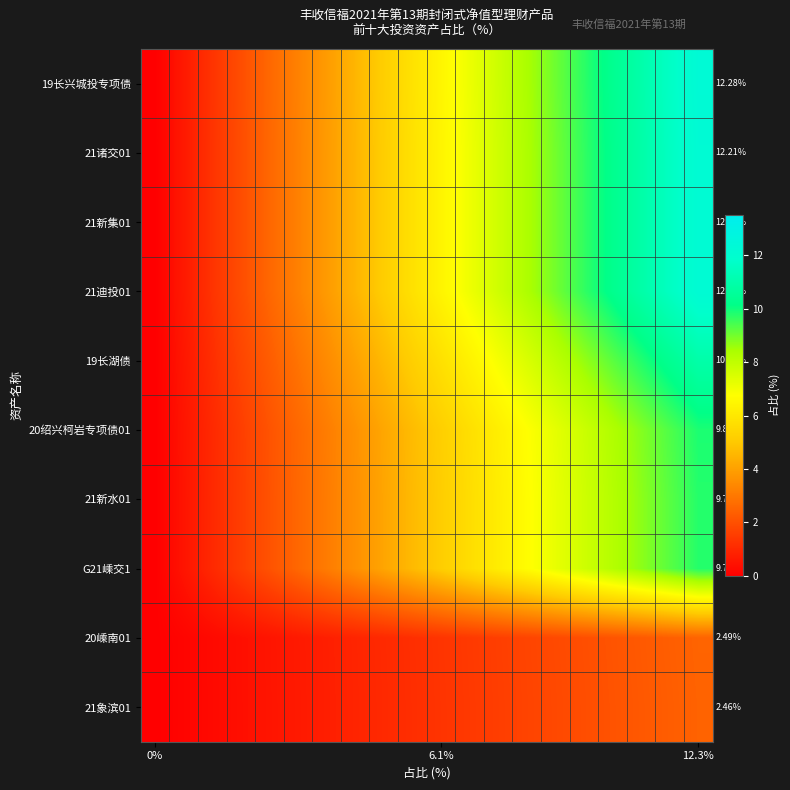

What is the difference between the maximum and minimum values in the 21新水01 series?

9.8